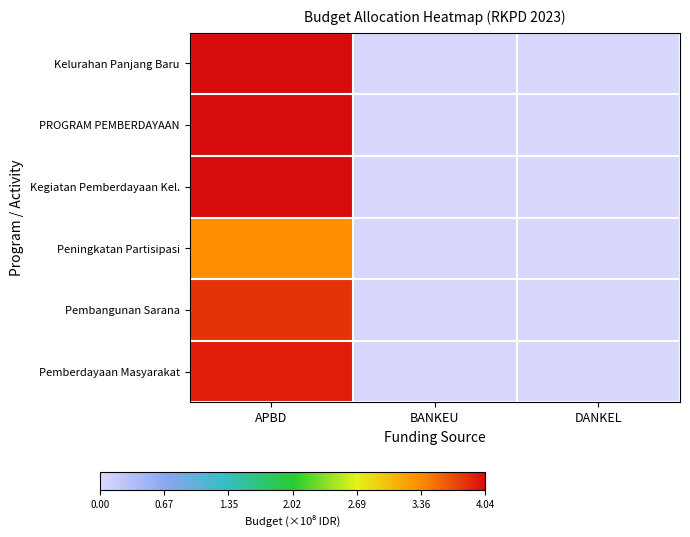

Which label corresponds to the smallest value in the chart?

BANKEU